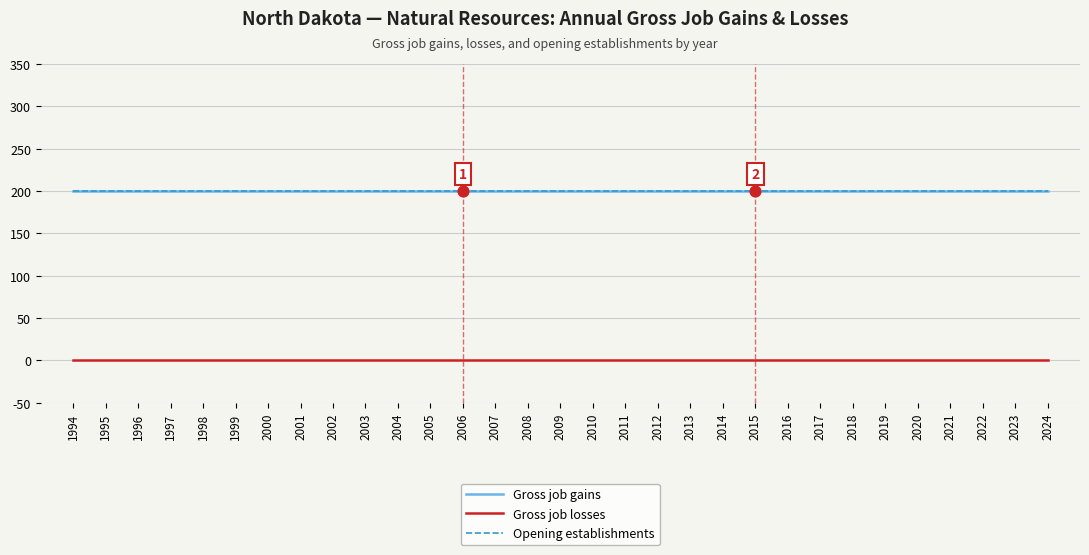

Does the chart have visible grid lines?

Yes